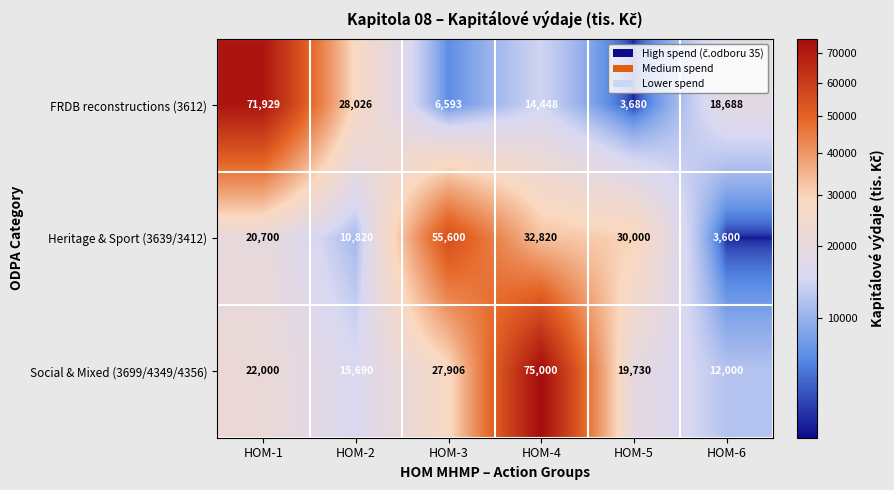

What is the difference between the Heritage & Sport (3639/3412) values at HOM-1 and HOM-5?

9300